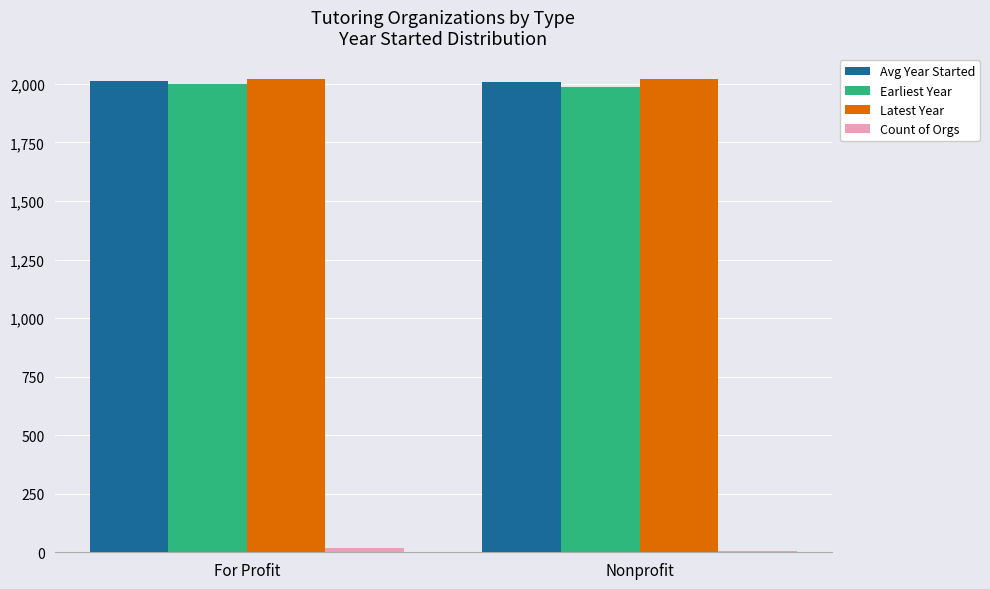

What is the average value of the Avg Year Started series?

2010.8